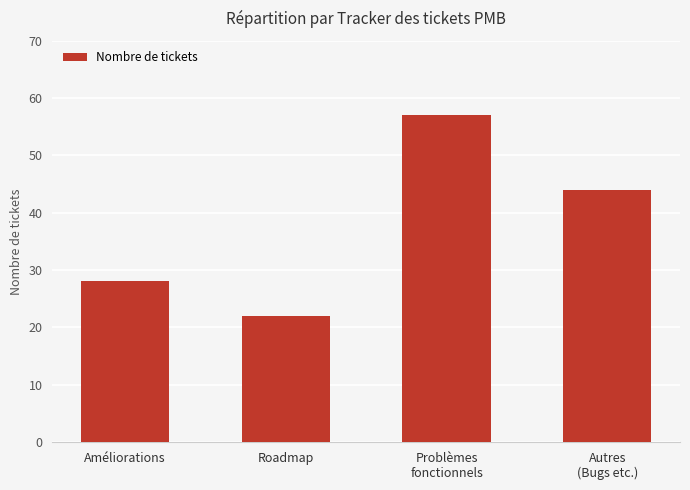

Reading left to right, what are all the values shown in this chart?

Améliorations=28	Roadmap=22	Problèmes
fonctionnels=57	Autres
(Bugs etc.)=44